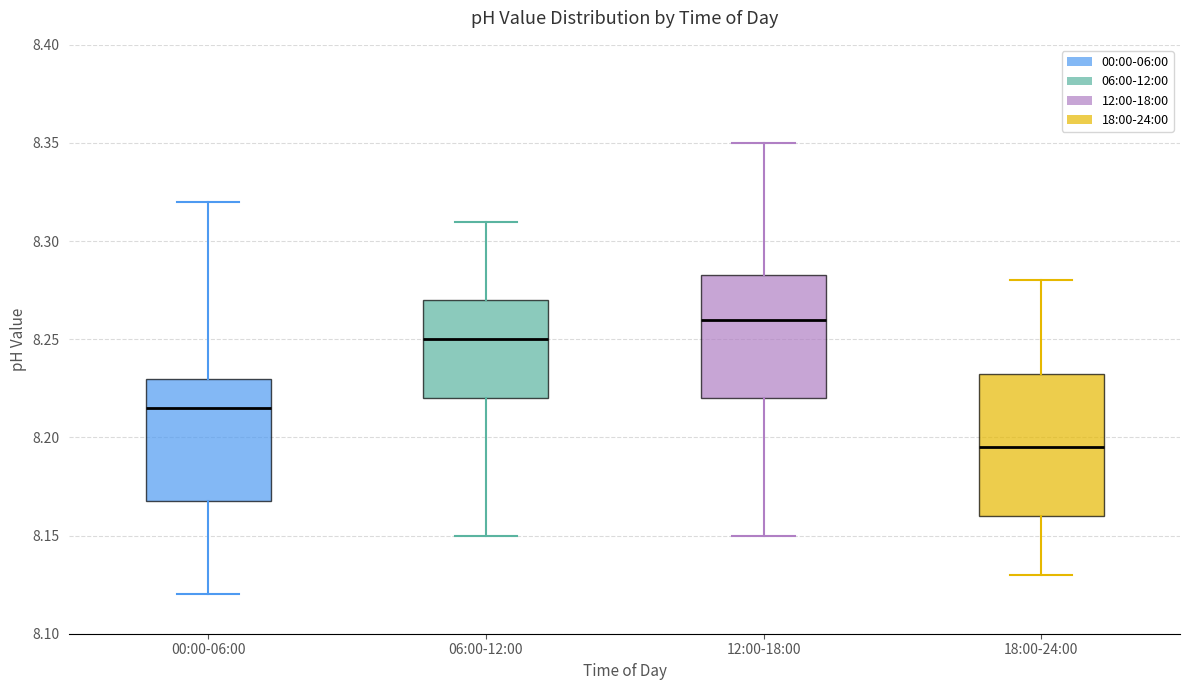

Reading left to right, transcribe this box plot: for each box, give where its median line is, the range the box spans, and where its two whiskers end, as read against the y-axis. The values are not printed on the chart, so give them approximately, as read against the axis.

00:00-06:00: median 8.215, box 8.170 to 8.230, whiskers 8.120 to 8.320
06:00-12:00: median 8.250, box 8.220 to 8.270, whiskers 8.150 to 8.310
12:00-18:00: median 8.260, box 8.220 to 8.285, whiskers 8.150 to 8.350
18:00-24:00: median 8.195, box 8.160 to 8.235, whiskers 8.130 to 8.280